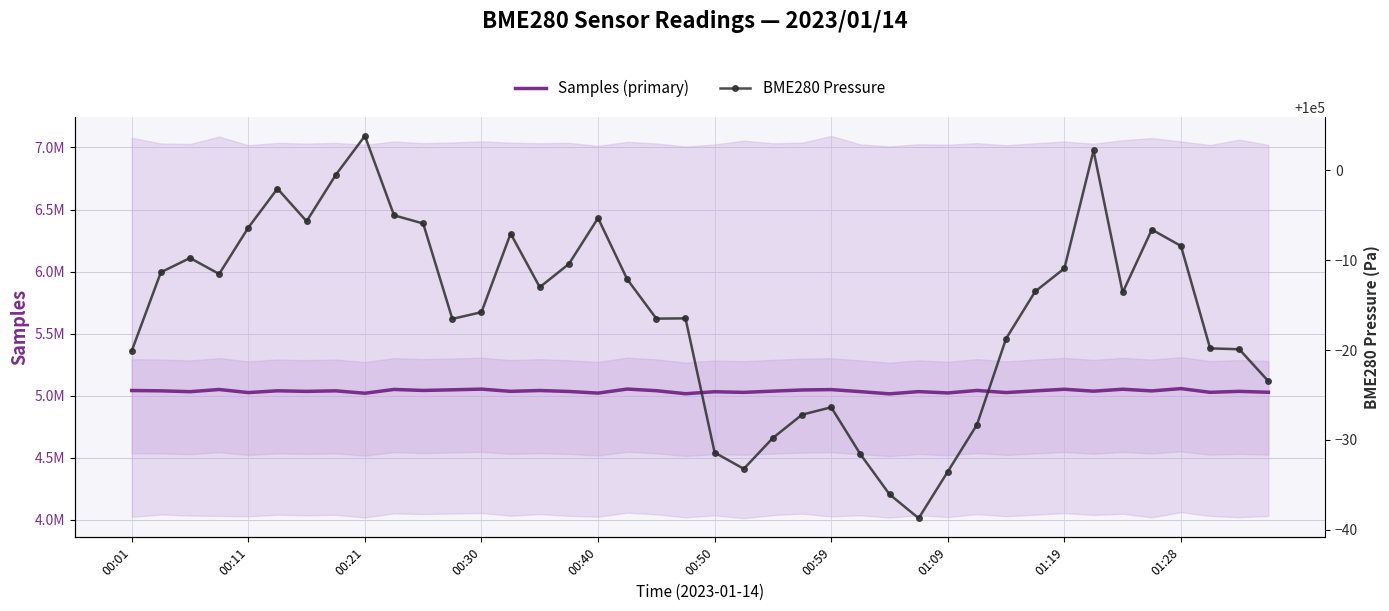

Reading left to right, list all the values displayed in this chart.

Samples (primary): 5041821.0	5039259.0	5032405.0	5049924.0	5025205.0	5039571.0	5034807.0	5039292.0	5019872.0	5050539.0	5042294.0	5047422.0	5053032.0	5035149.0	5041790.0	5034047.0	5020991.0	5053529.0	5040297.0	5016063.0	5031999.0	5026819.0	5036855.0	5046155.0	5049207.0	5032757.0	5015097.0	5033081.0	5022228.0	5042339.0	5025322.0	5038934.0	5051946.0	5036453.0	5052140.0	5038696.0	5057209.0	5027274.0	5035162.0	5027632.0
BME280 Pressure: 99979.9	99988.7	99990.2	99988.5	99993.6	99998.0	99994.3	99999.5	100003.8	99995.0	99994.1	99983.5	99984.2	99993.0	99987.0	99989.6	99994.7	99987.9	99983.5	99983.5	99968.6	99966.8	99970.2	99972.8	99973.6	99968.4	99963.9	99961.3	99966.5	99971.7	99981.3	99986.5	99989.1	100002.2	99986.4	99993.4	99991.6	99980.2	99980.1	99976.5